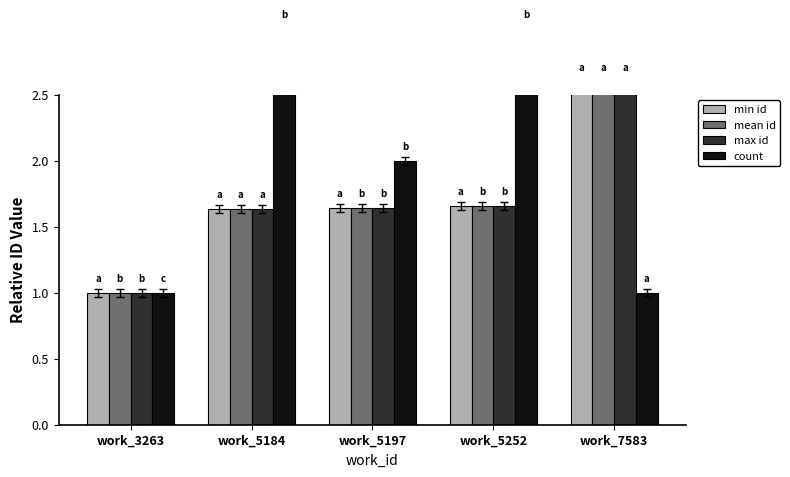

List the series in order of their peak value, highest first.

count, min id, mean id, max id